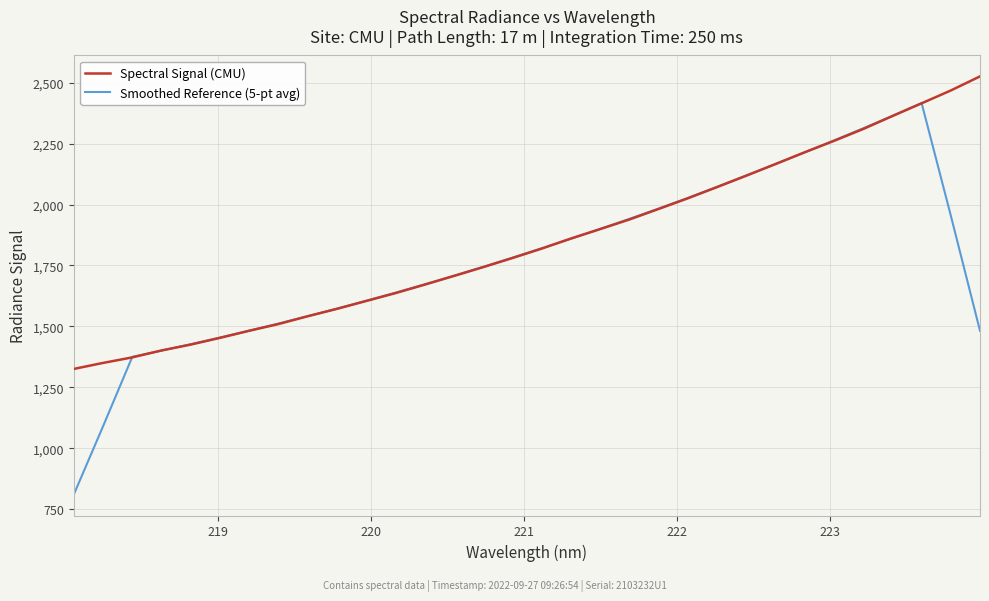

True or false: Smoothed Reference (5-pt avg) has more than 2 interior local peaks.

False